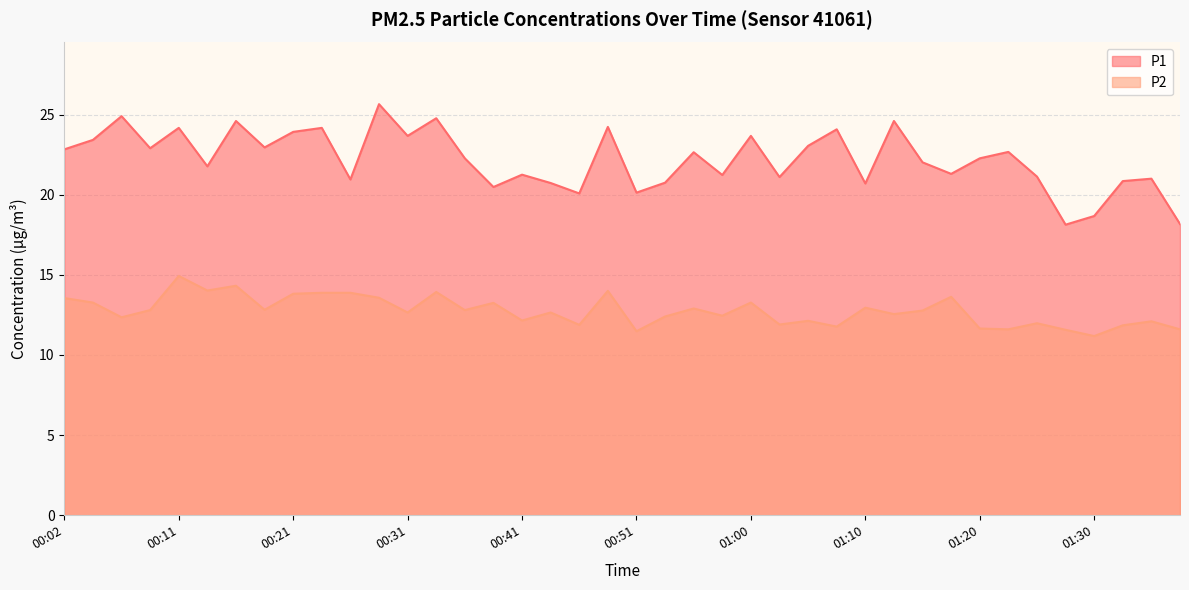

True or false: P2 and P1 intersect in this chart.

False